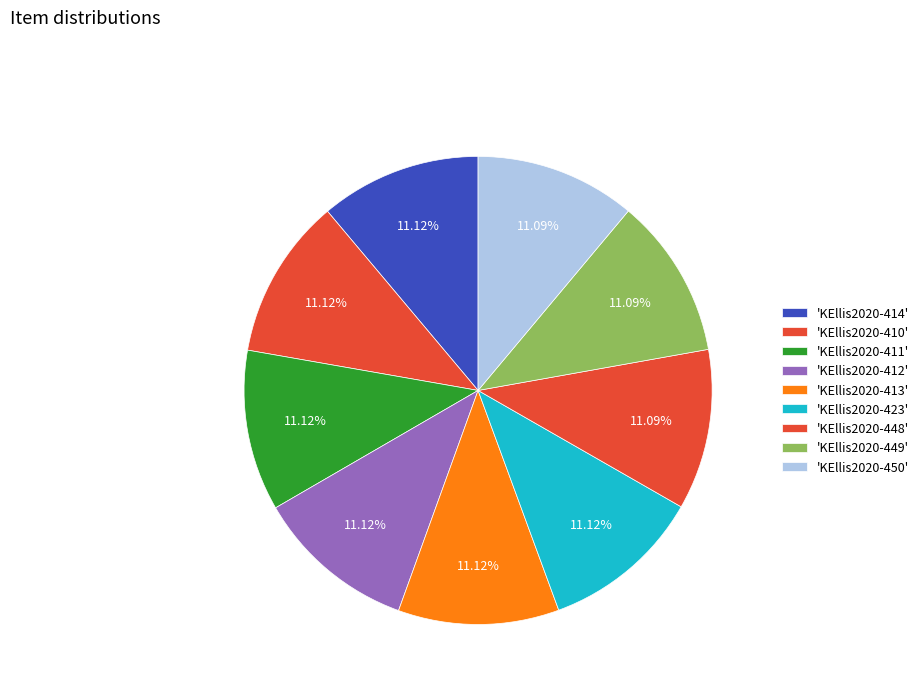

How many slices are in this pie chart?

9